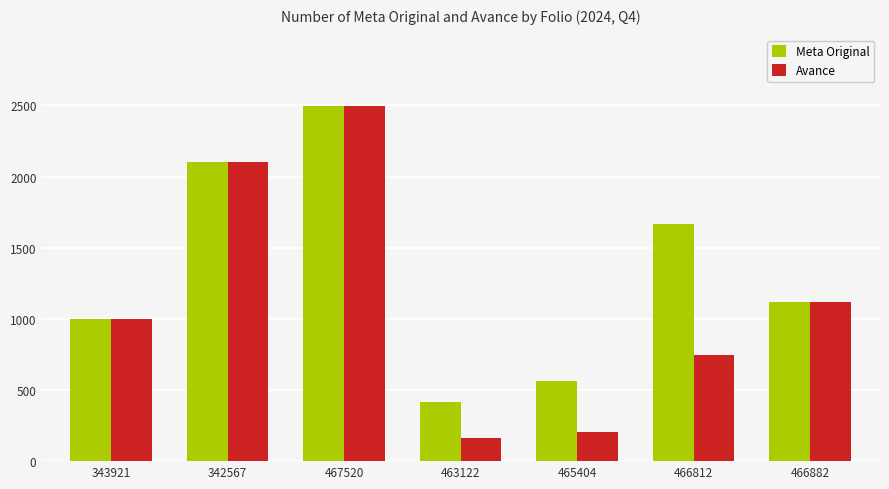

The Meta Original series shows 415.2 at 463122. True or false?

True